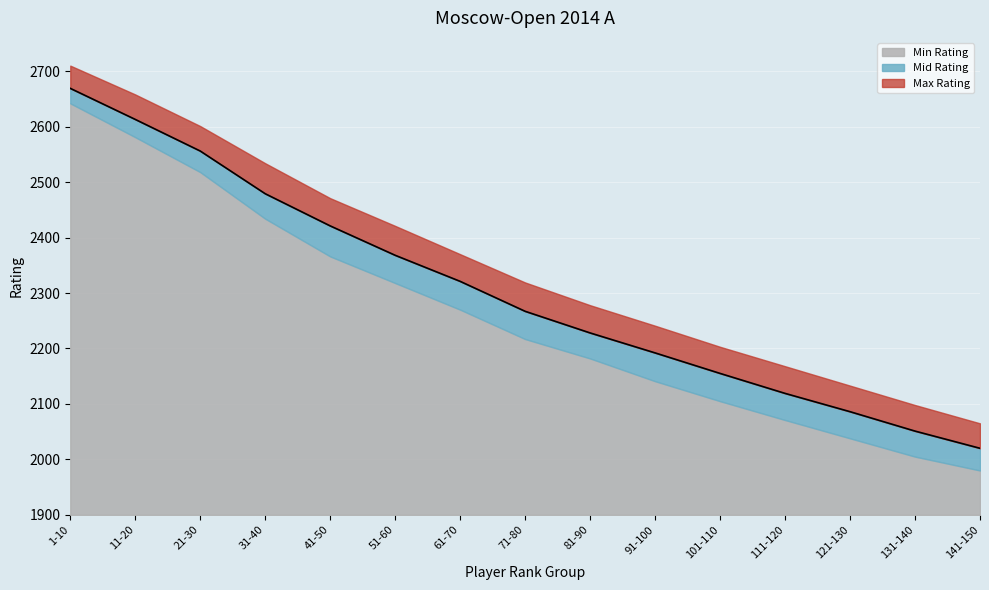

Read the Max Rating value at 11-20, to the nearest 100.

2700